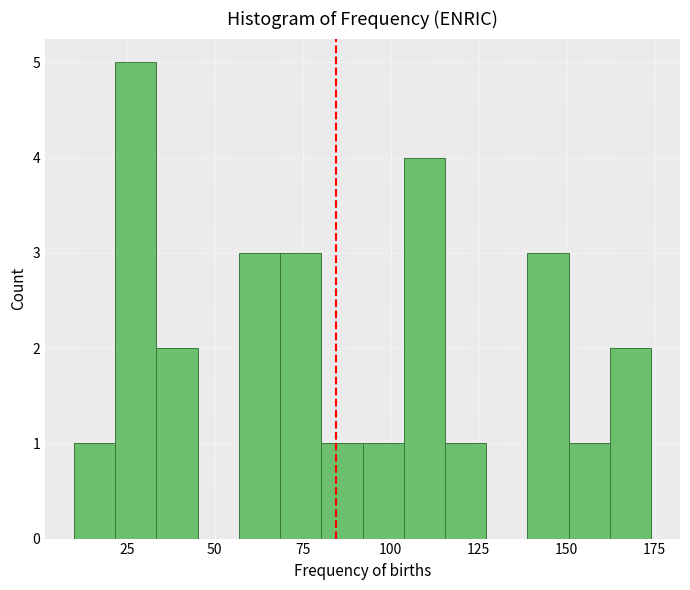

Around what value on the x-axis is the tallest bar? Give the approximate position of its centre, as read against the axis.

30